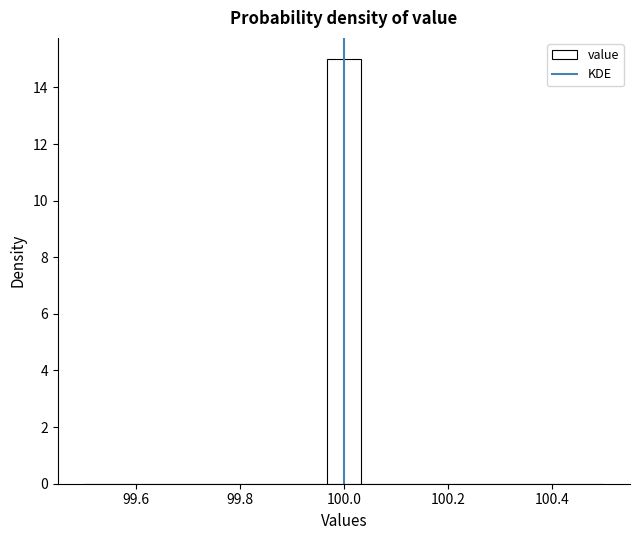

Read against the x-axis, roughly where is the centre of the tallest bar?

100.00